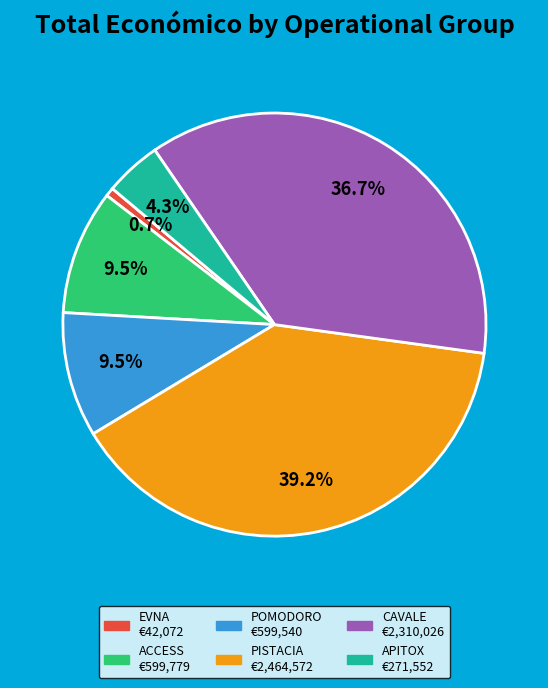

Does any single category account for the majority?

No